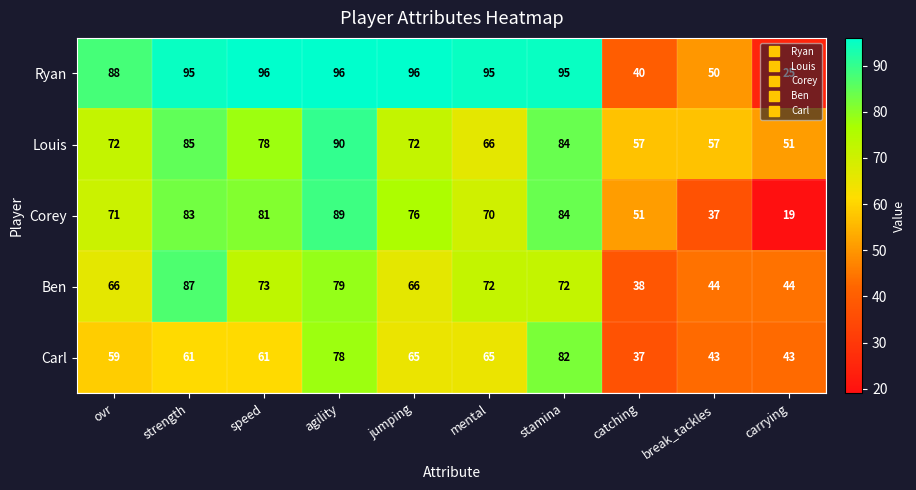

The value of Carl at mental is 42. True or false?

False